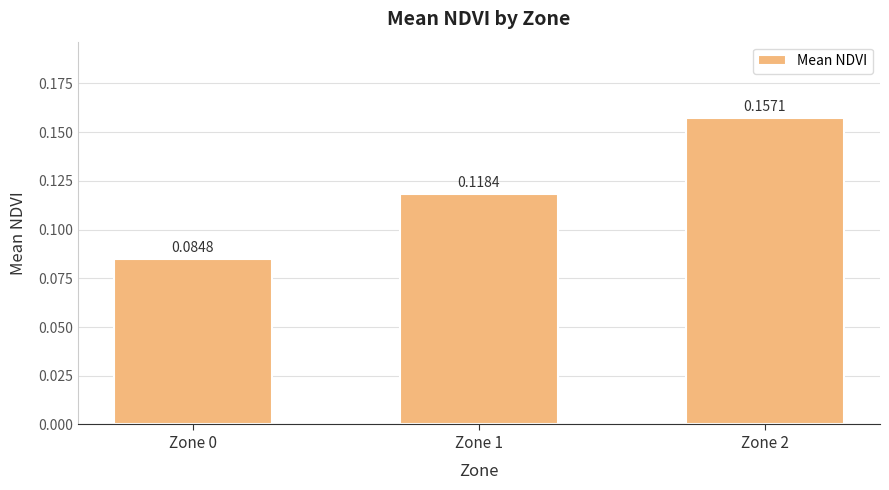

What is the sum of all values?

0.4